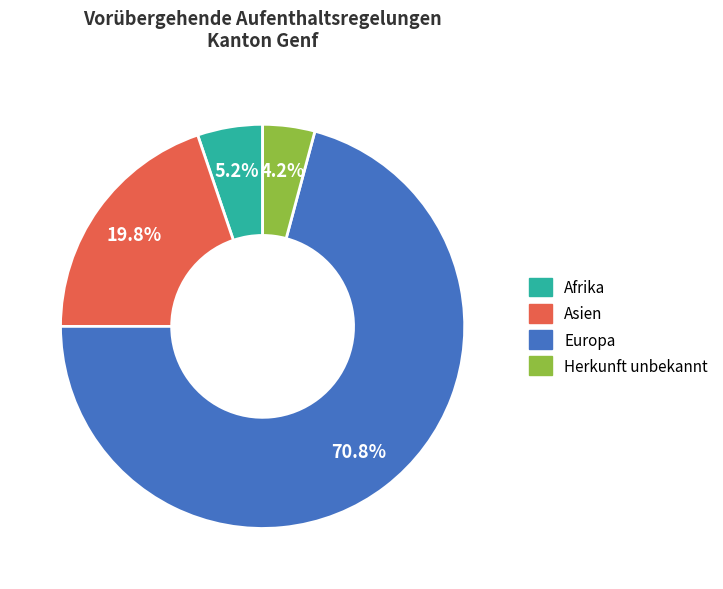

Count the number of slices in the pie.

4